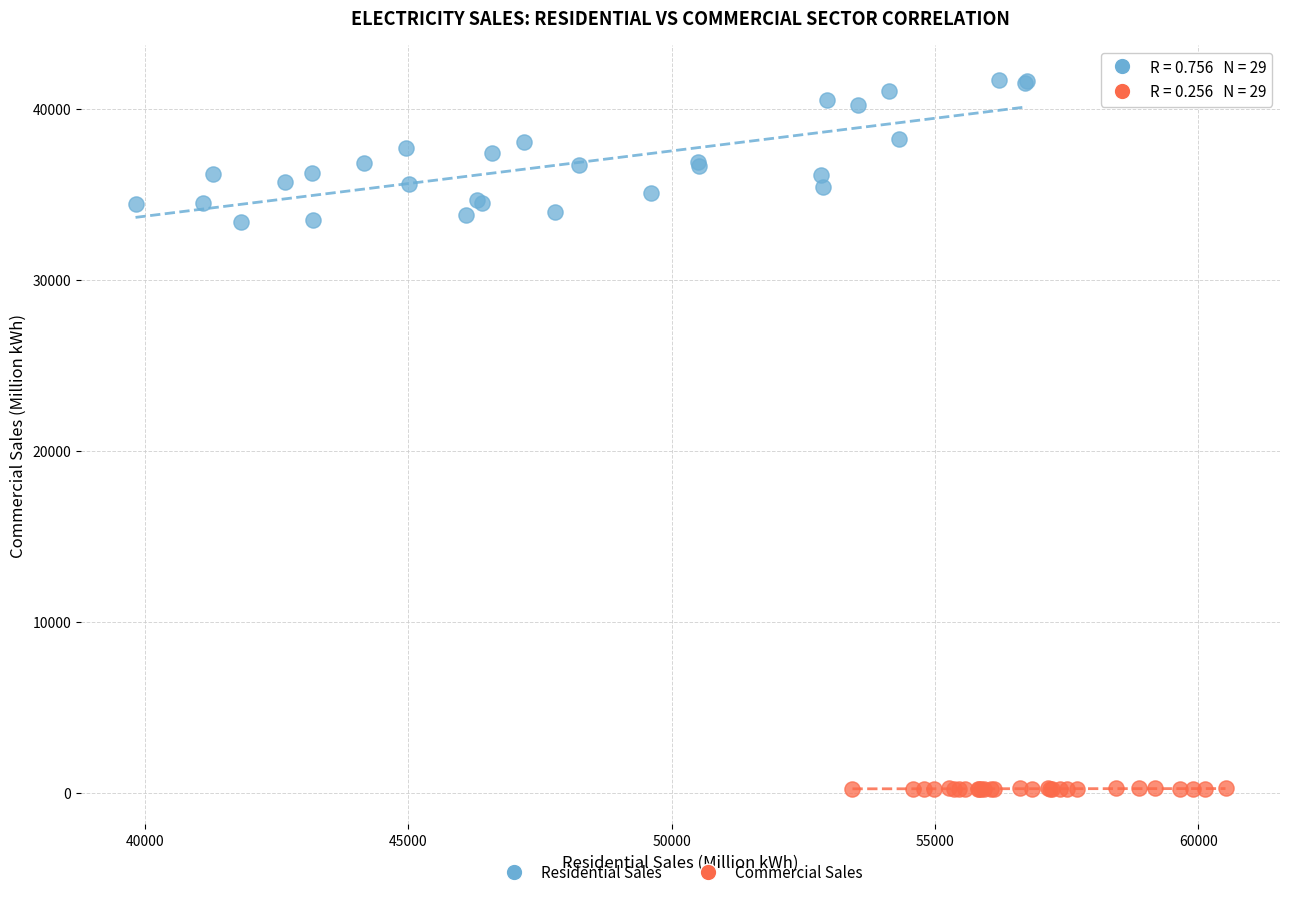

Which series has the widest spread of Y values?

Residential Sales